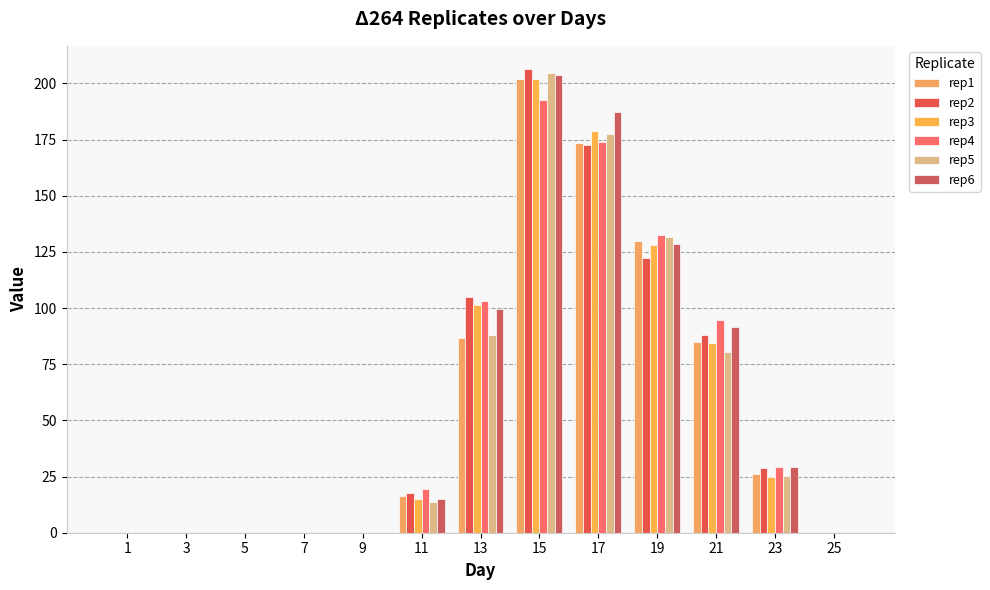

Are the bars horizontal?

No